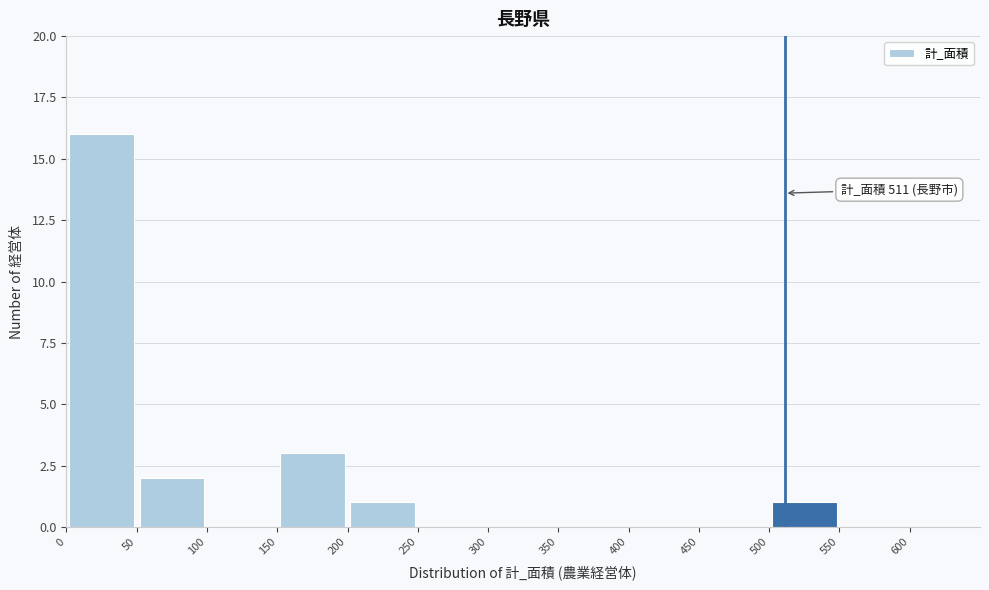

Over which range of the x-axis is the bar tallest?

0 to 50